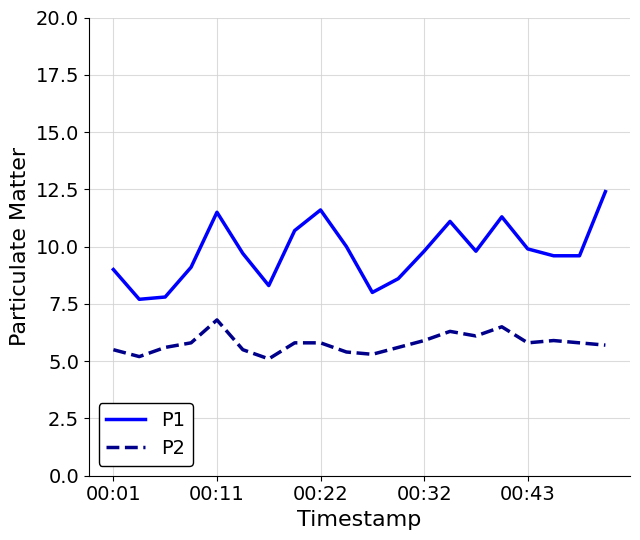

What is the difference between the maximum and minimum values in the P1 series?

4.7